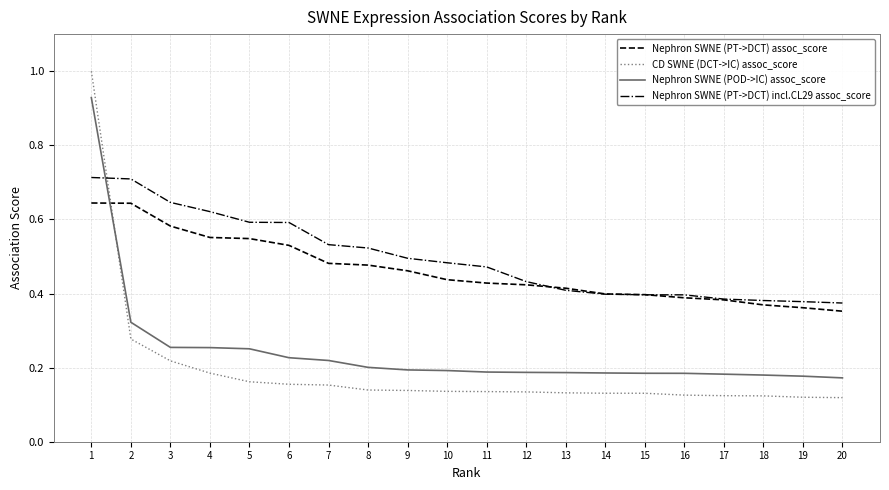

What is the total value across all series at 15?

1.1